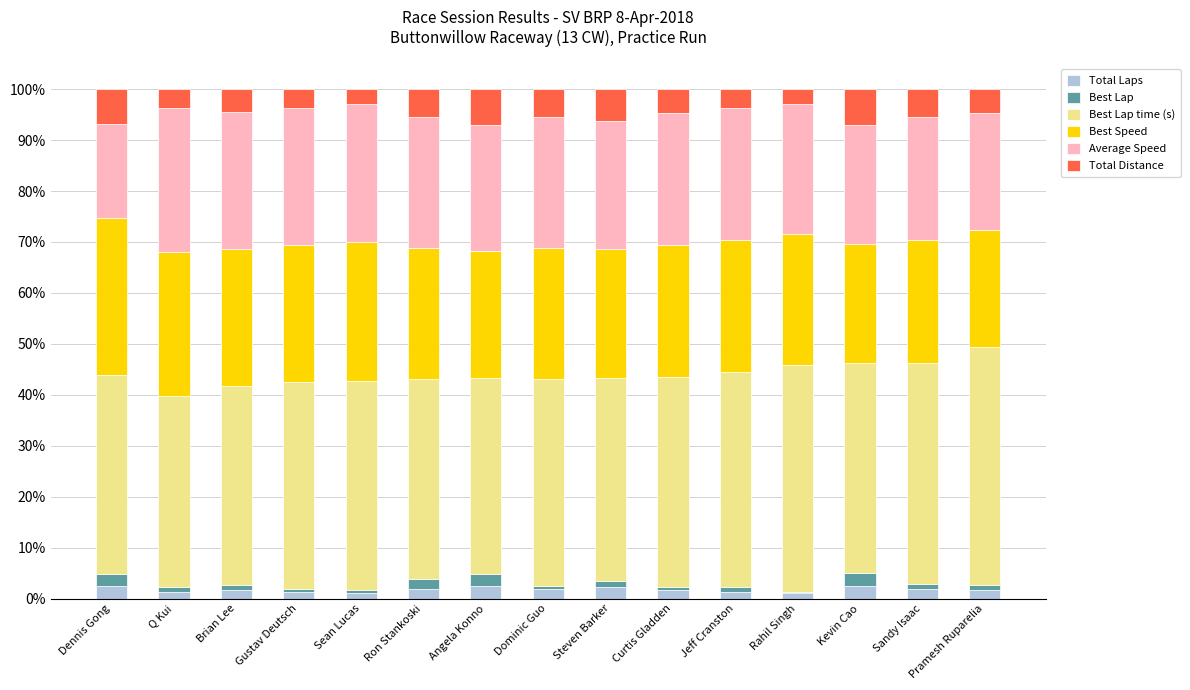

How many bars are there in total?

15